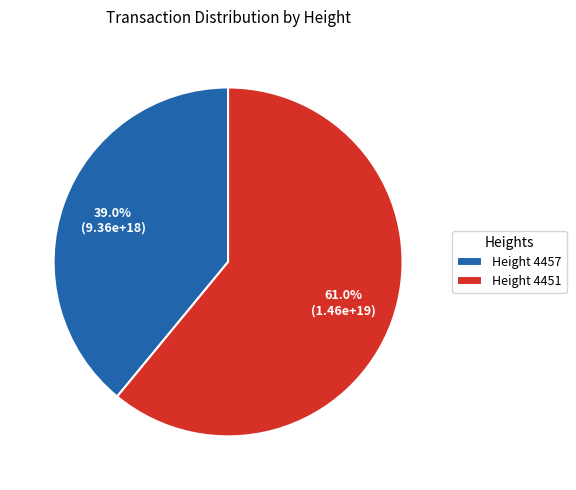

Which category has the biggest portion of the pie?

Height 4451